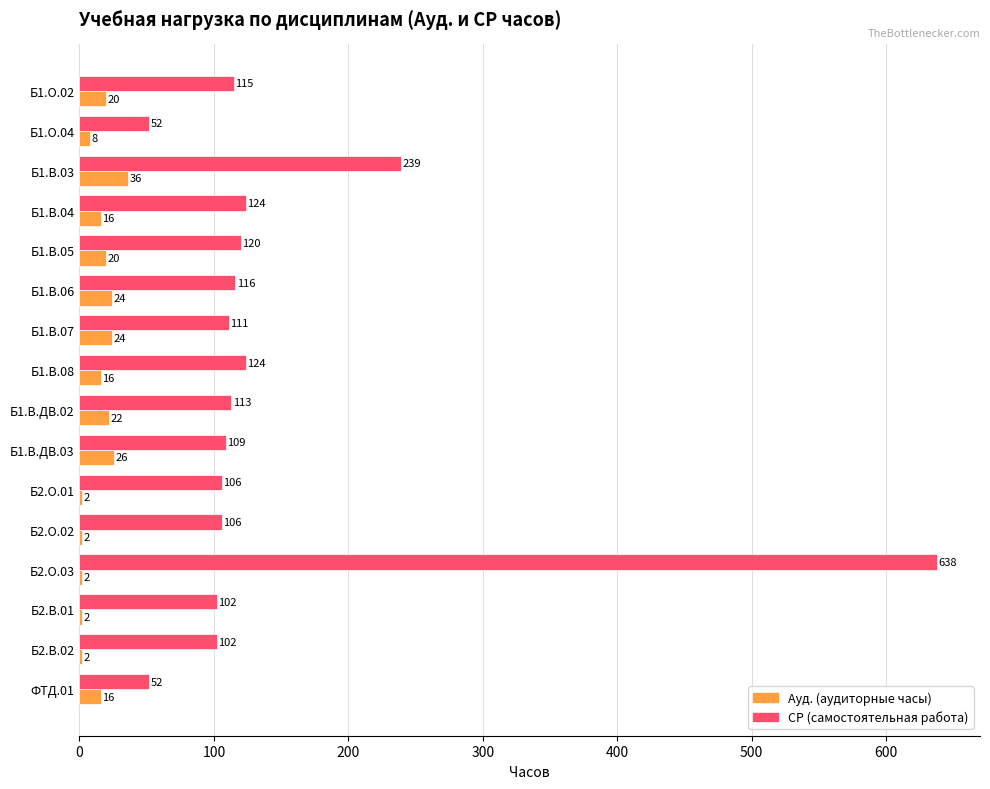

What is the sum of the СР (самостоятельная работа) values at ФТД.01 and Б1.В.ДВ.02?

165